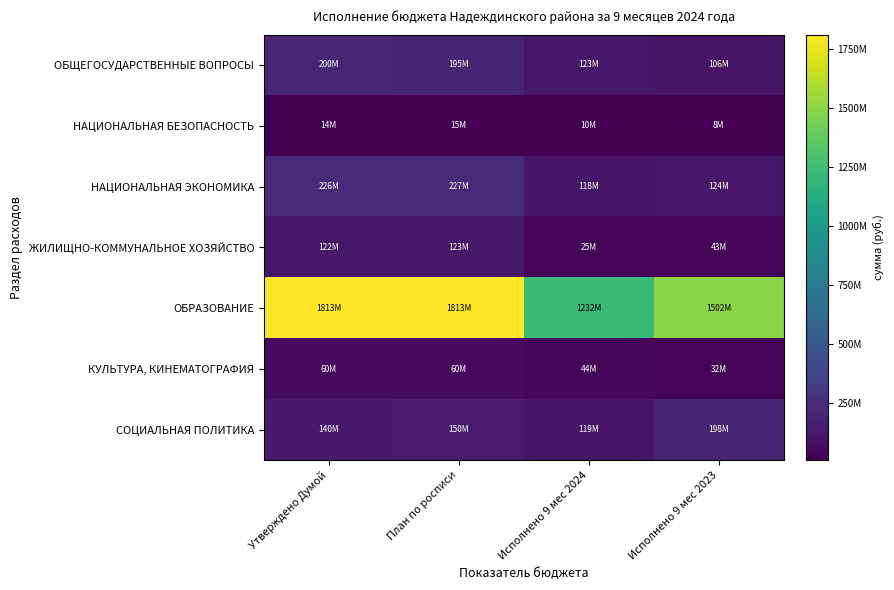

Which label corresponds to the smallest value in the chart?

Исполнено 9 мес 2023